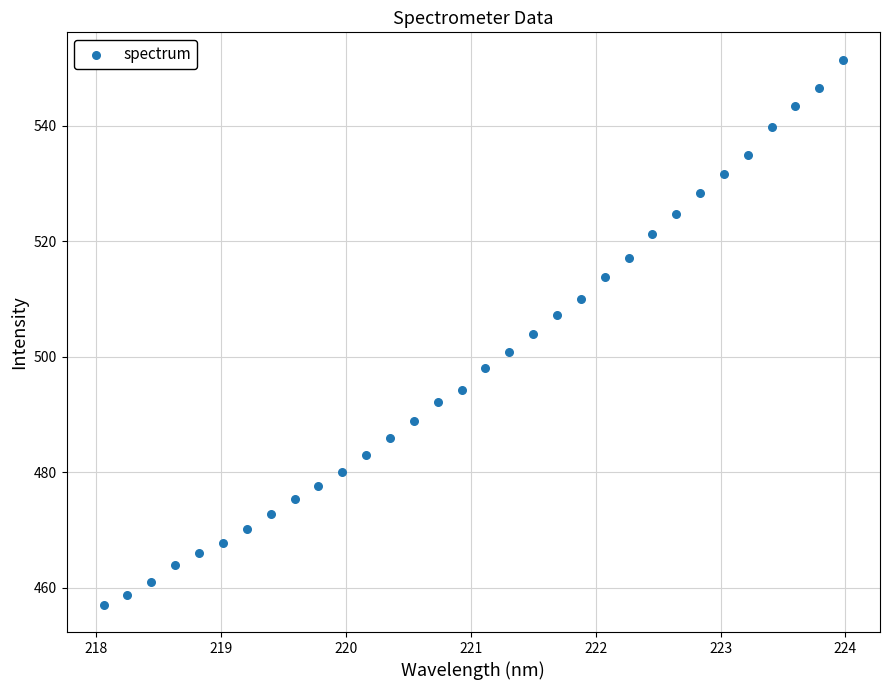

What is the range of Y values (max minus min)?

94.5